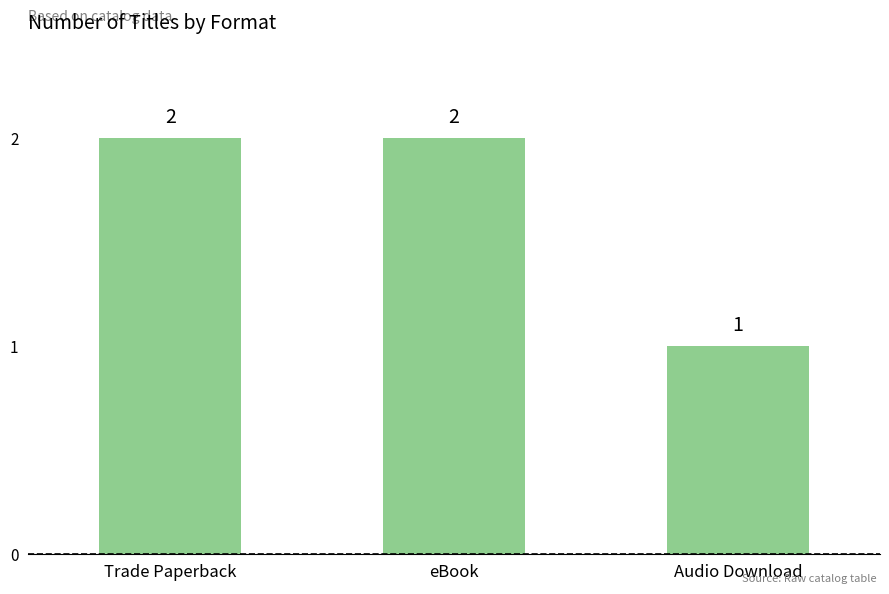

How many bars are there in total?

3